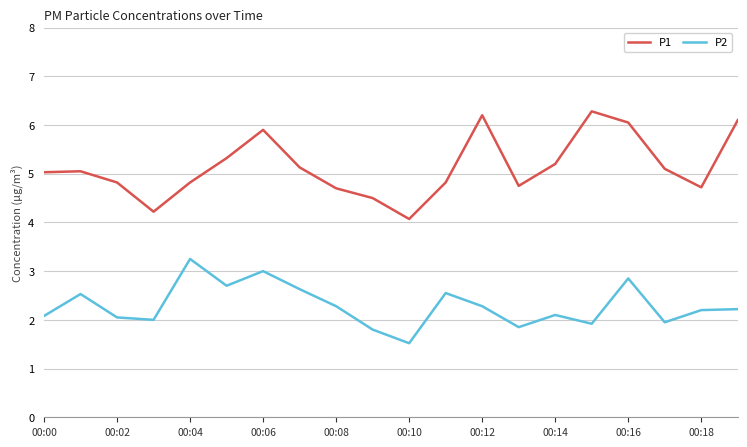

Which series has the largest total across all categories?

P1